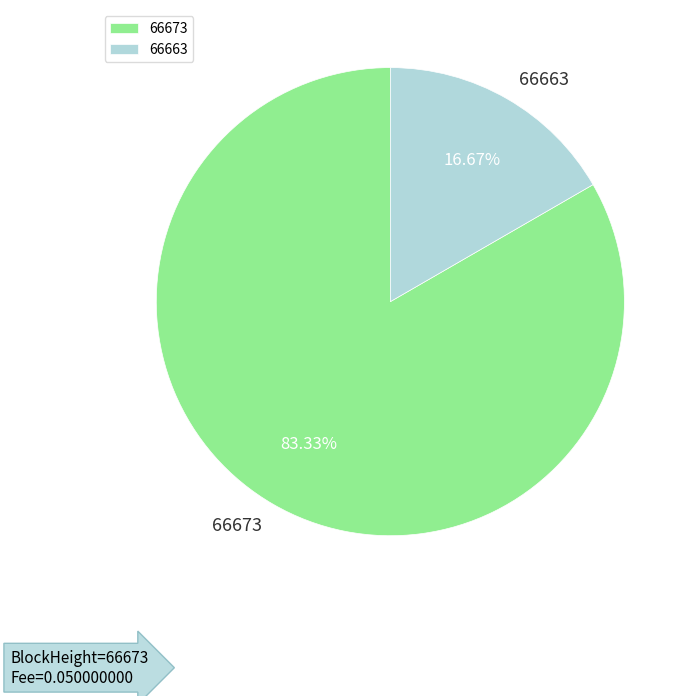

Is there any slice that represents more than half of the pie?

Yes